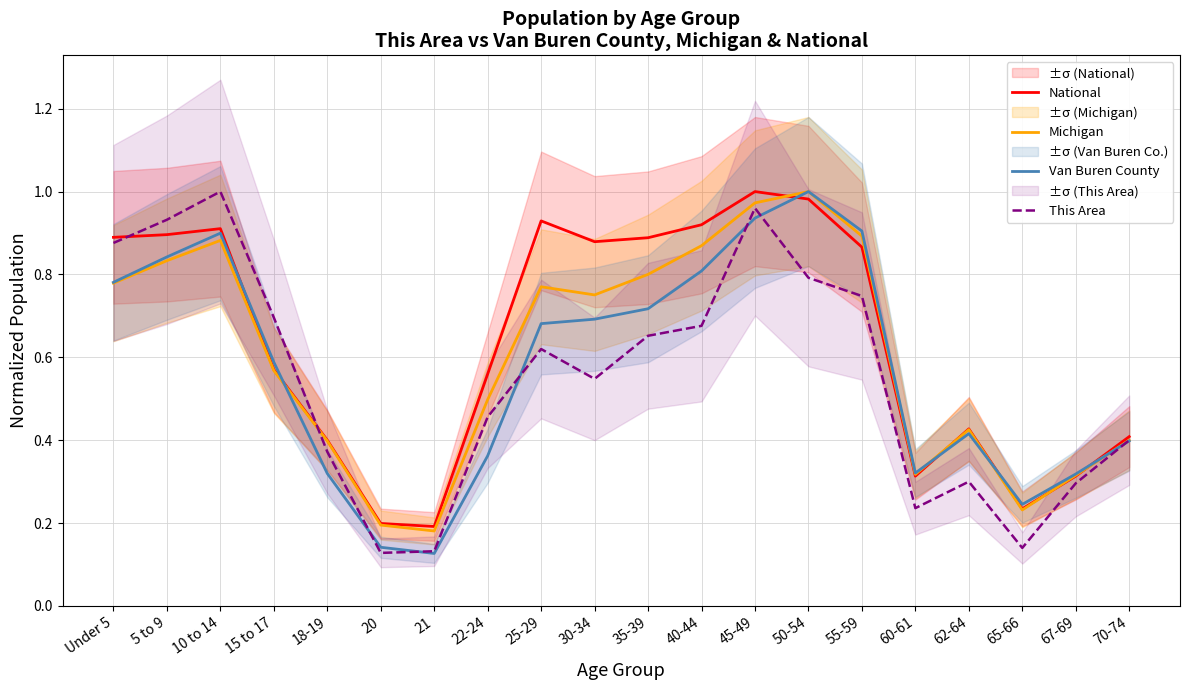

How many categories are shown in the chart?

20